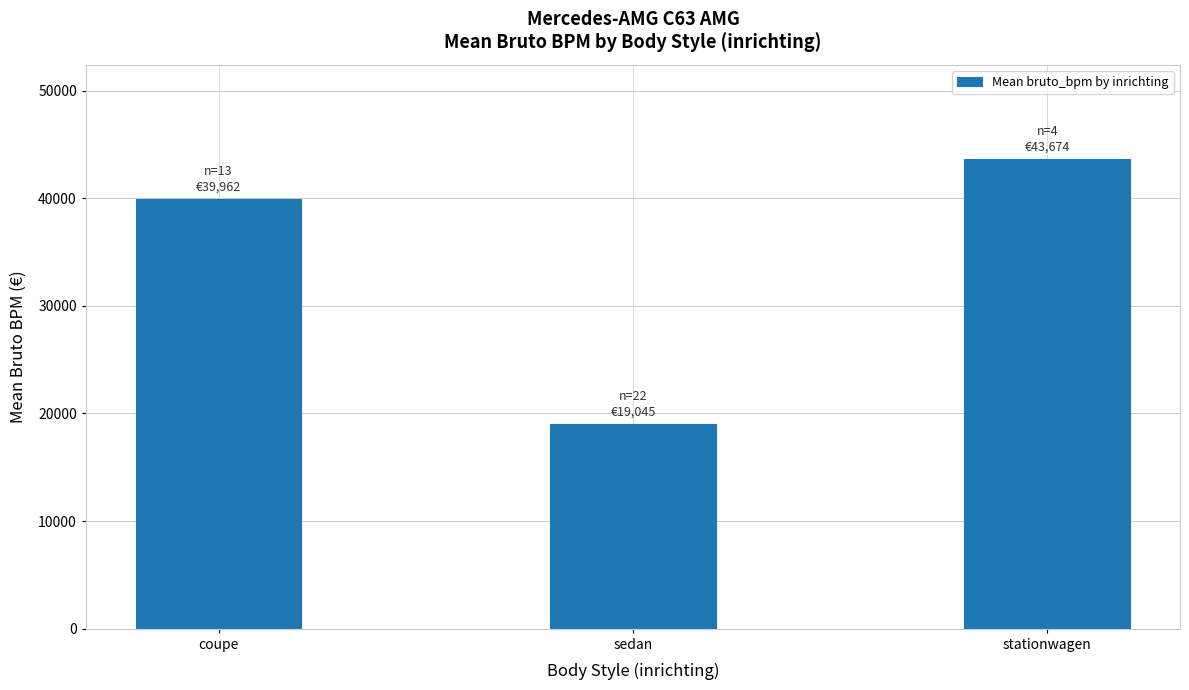

Reading left to right, what are all the values shown in this chart?

coupe=39962	sedan=19045	stationwagen=43674